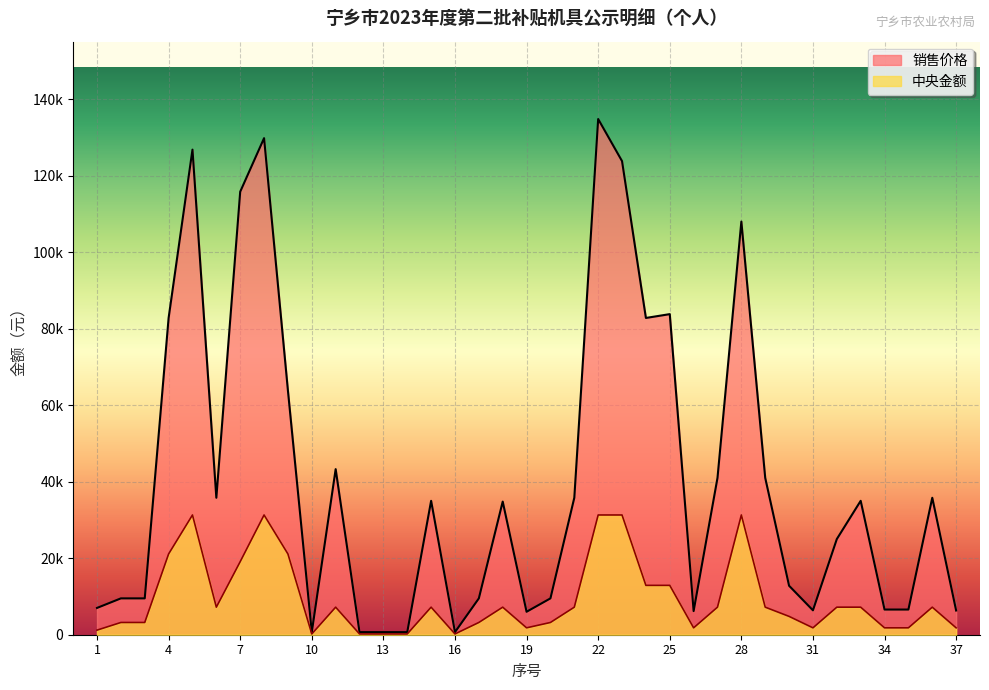

The 中央金额 series shows 2450 at 15. True or false?

False